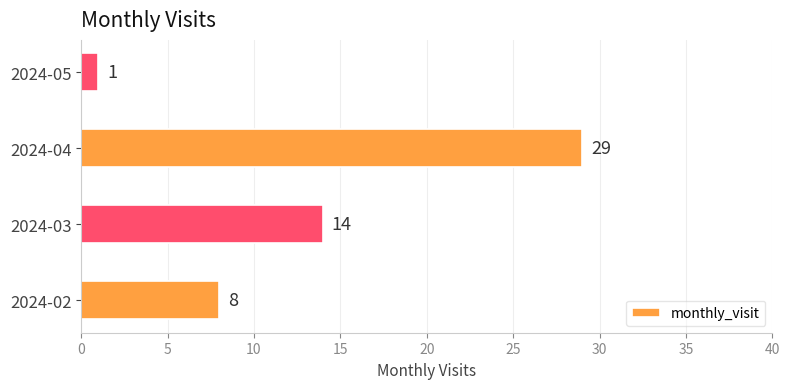

How many values are below 14?

2